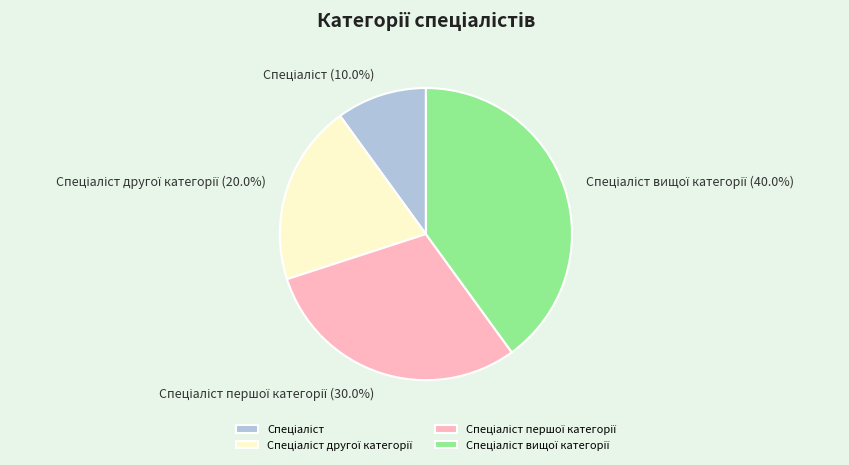

Is there a majority slice in this chart?

No